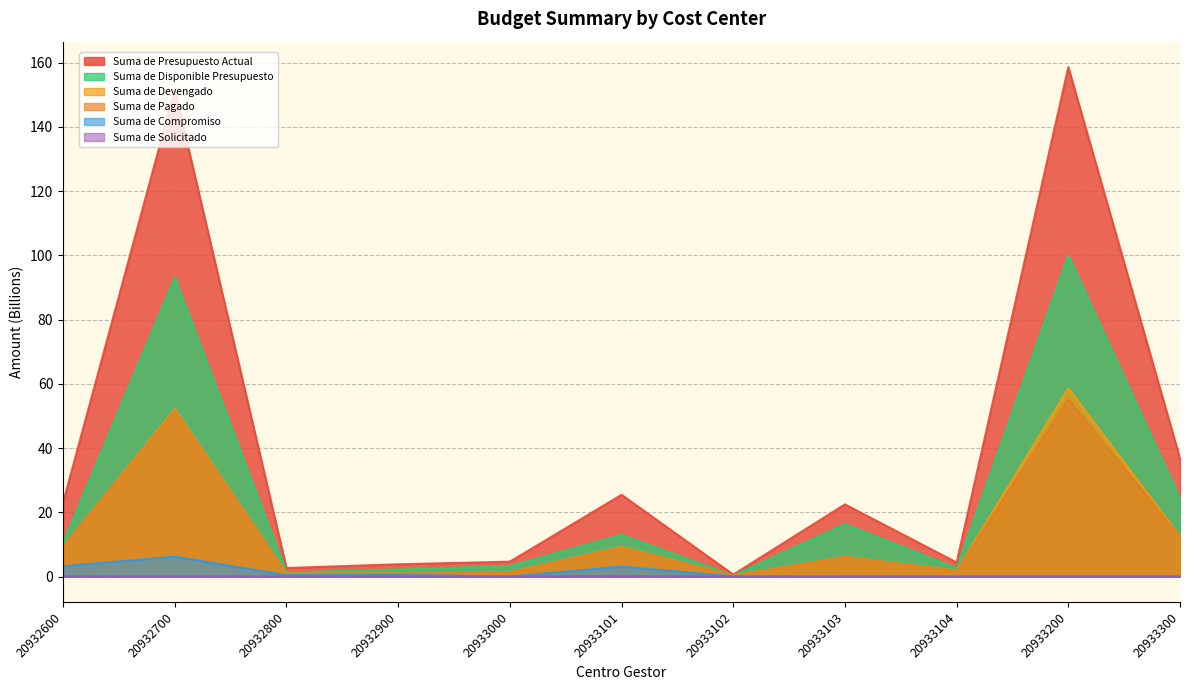

True or false: Suma de Presupuesto Actual and Suma de Pagado cross at least once.

False